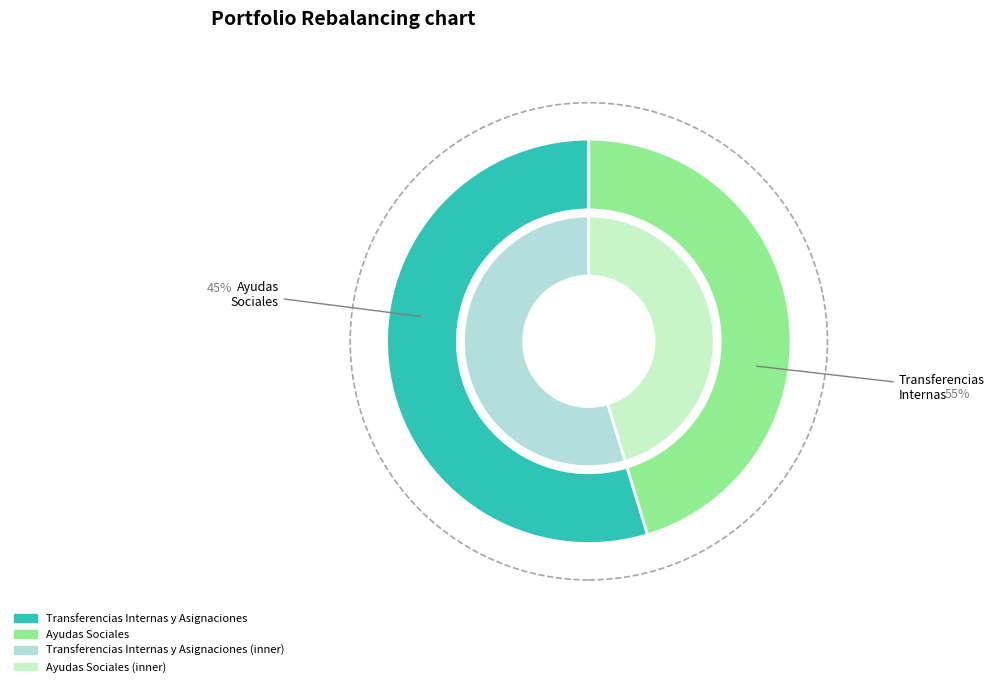

To the nearest percent, what is the difference between the largest and smallest slice percentages?

9%